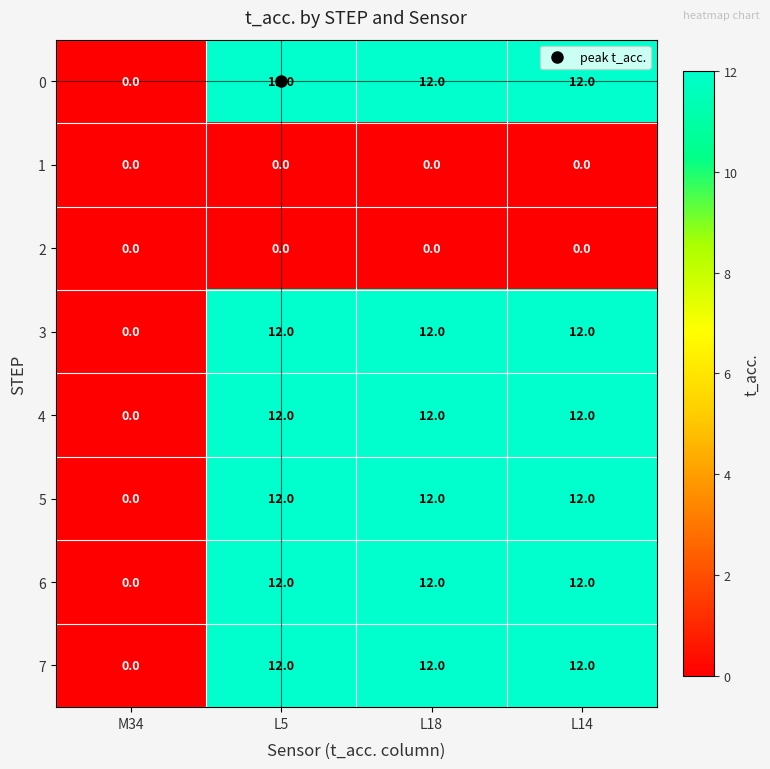

Is the value of 2 at L5 greater than the value of 5 at L5?

No